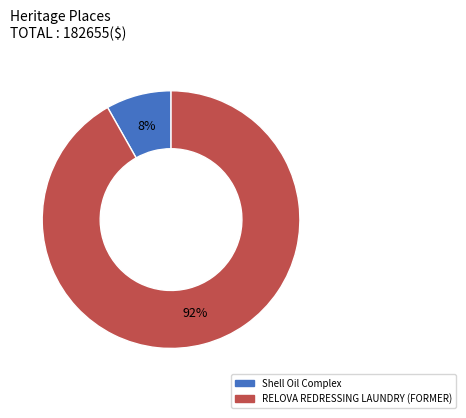

Is the sum of Shell Oil Complex and RELOVA REDRESSING LAUNDRY (FORMER) greater than half?

Yes